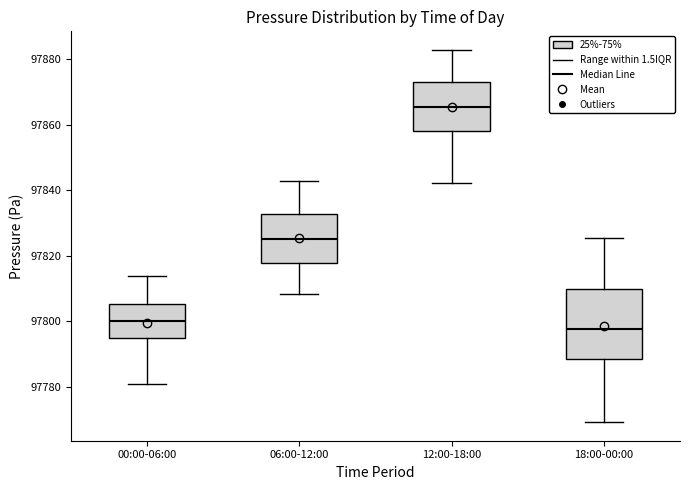

Which box's median line is the lowest?

18:00-00:00